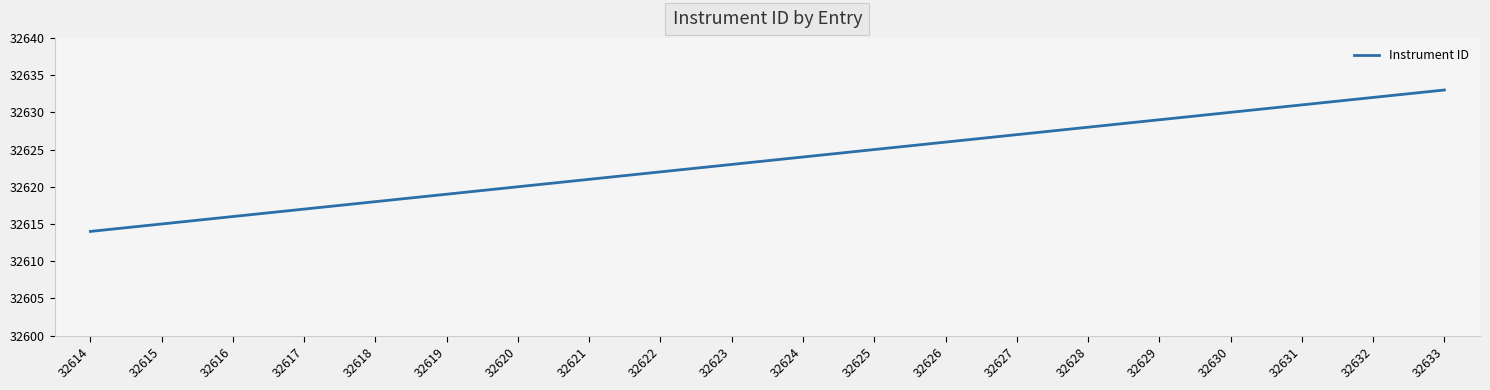

Rank the categories by value from highest to lowest.

32633, 32632, 32631, 32630, 32629, 32628, 32627, 32626, 32625, 32624, 32623, 32622, 32621, 32620, 32619, 32618, 32617, 32616, 32615, 32614